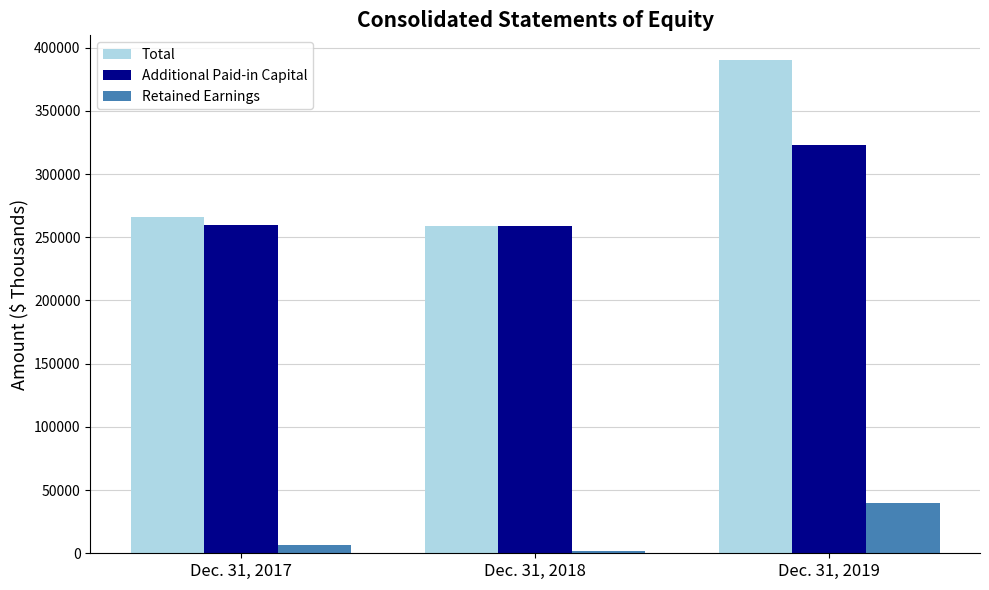

How many bars are there in total?

9